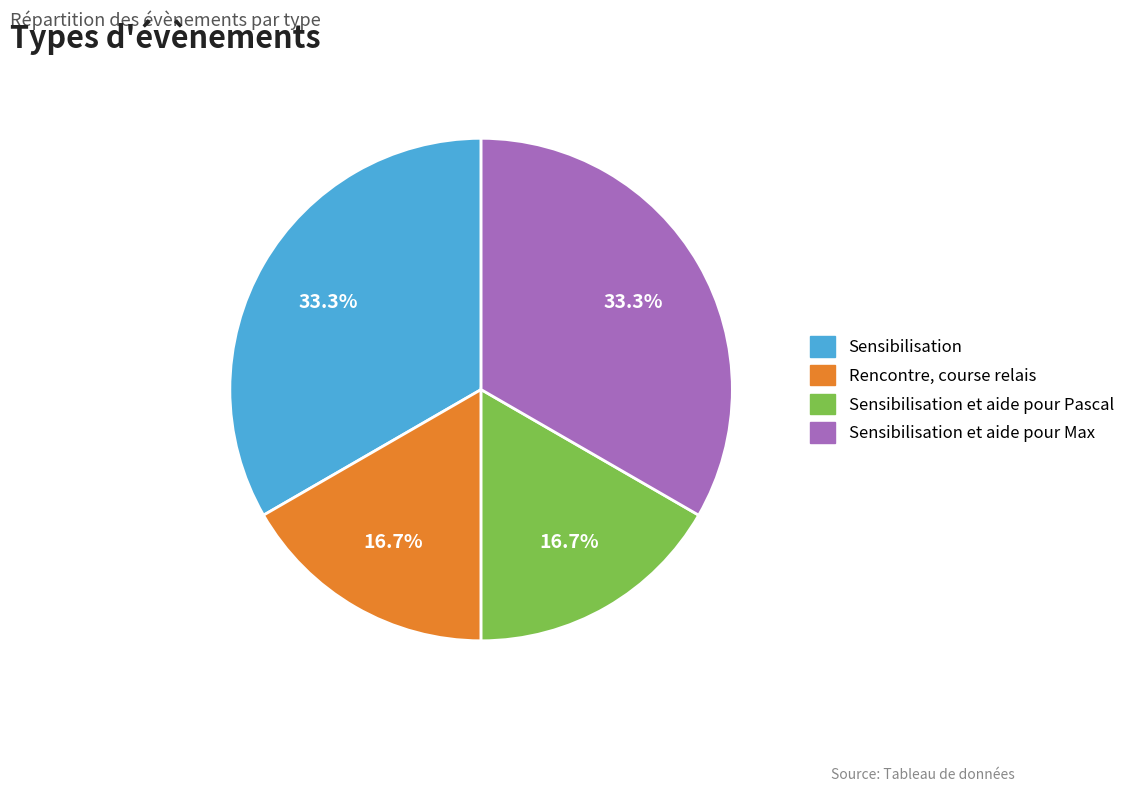

Is there any slice that represents more than half of the pie?

No